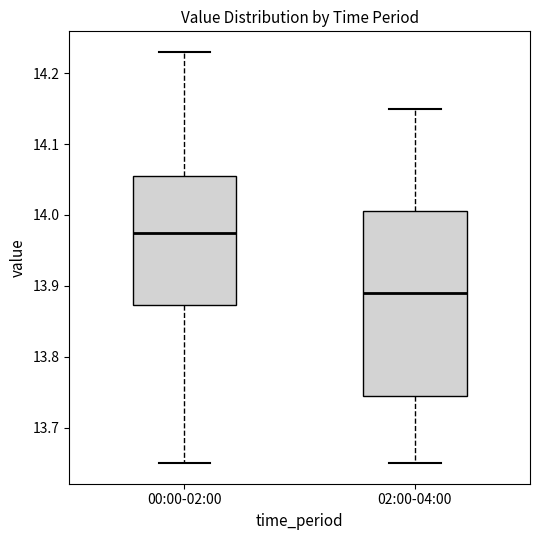

Reading left to right, read every box against the y-axis: the position of its median line, the range the box covers, and the ends of its whiskers. The values are not printed on the chart, so give them approximately, as read against the axis.

00:00-02:00: median 13.98, box 13.87 to 14.06, whiskers 13.65 to 14.23
02:00-04:00: median 13.89, box 13.75 to 14.01, whiskers 13.65 to 14.15